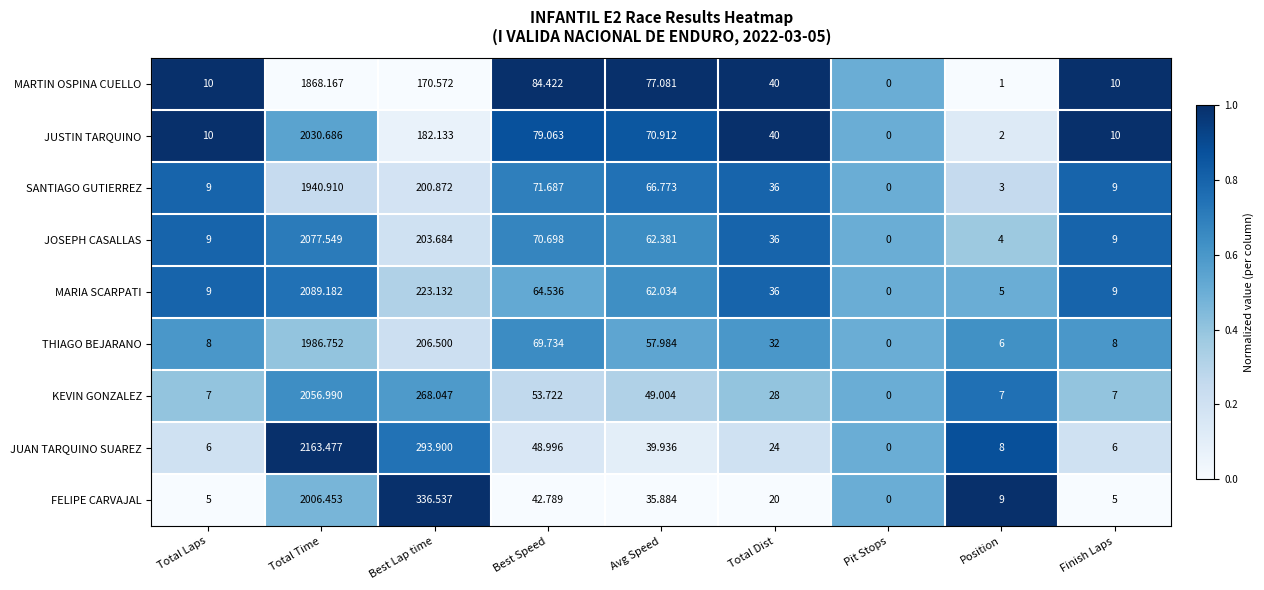

Where is JOSEPH CASALLAS nearest to the value 1038?

Best Lap time